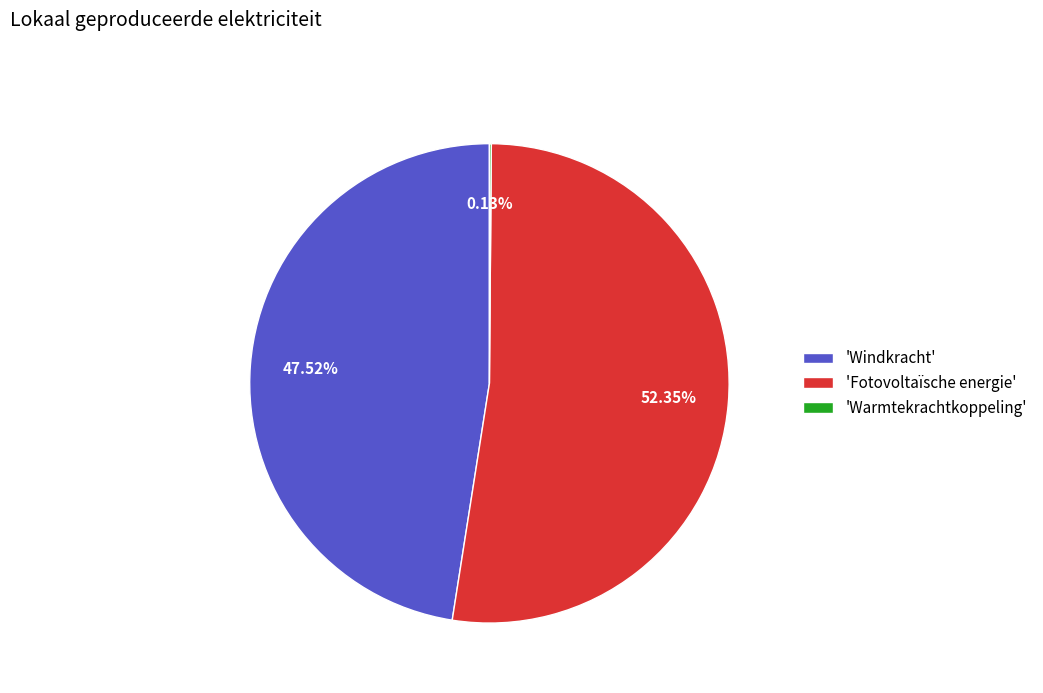

What is the largest slice in the pie chart?

'Fotovoltaïsche energie'